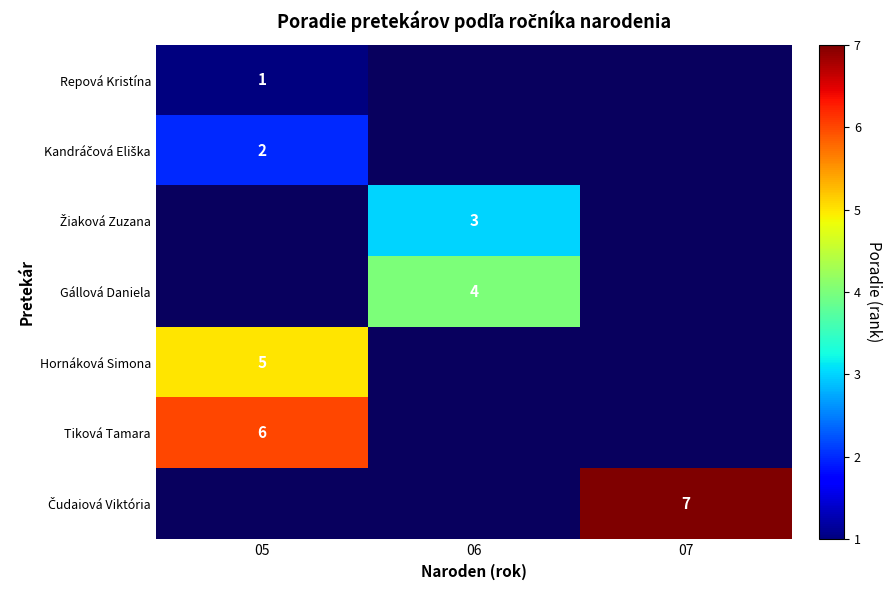

Read the Kandráčová Eliška value at 05.

2.0